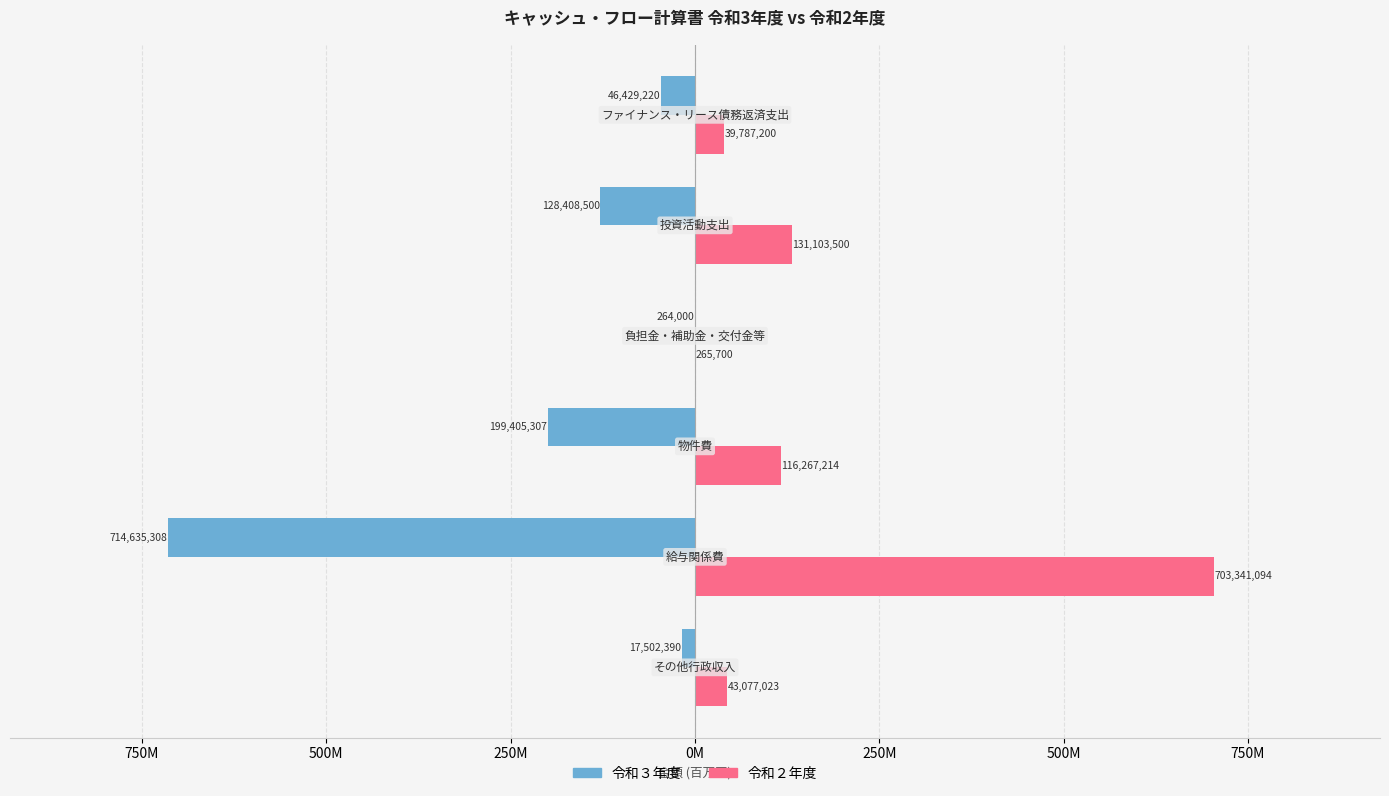

What is the value of the 令和３年度 bar at the 2nd from the left?

-714635308